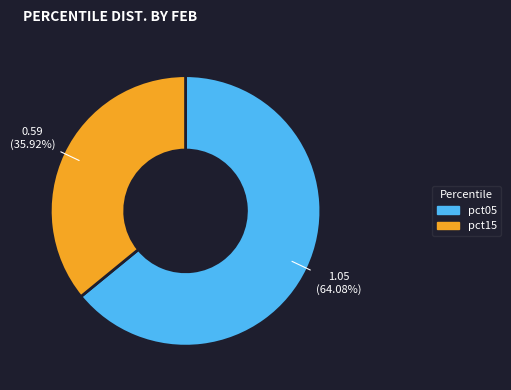

To the nearest percent, what is the average slice percentage?

50%